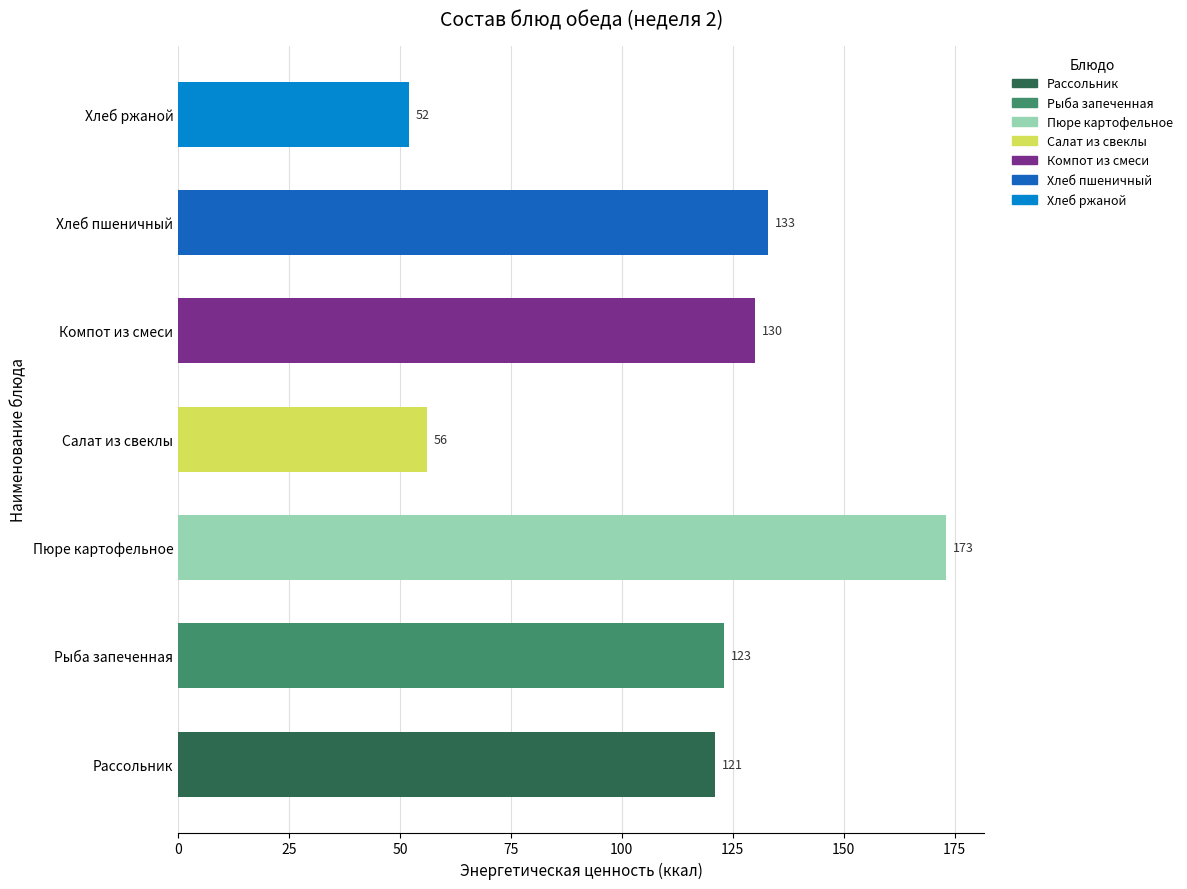

How many data points are less than 123?

3